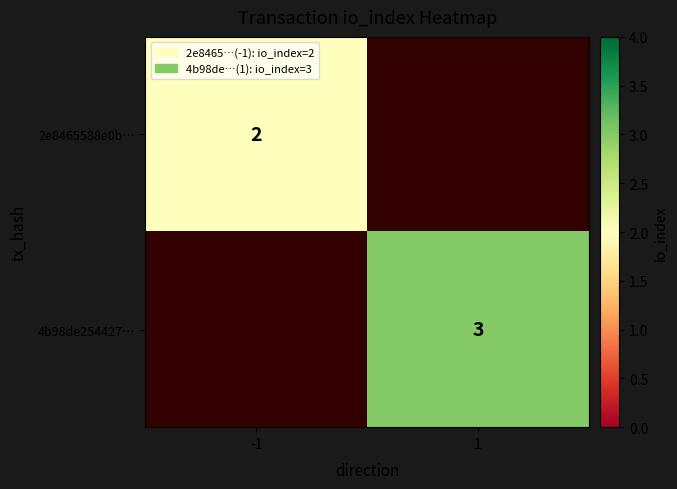

The value of 4b98de254427… at 1 is 3. True or false?

True